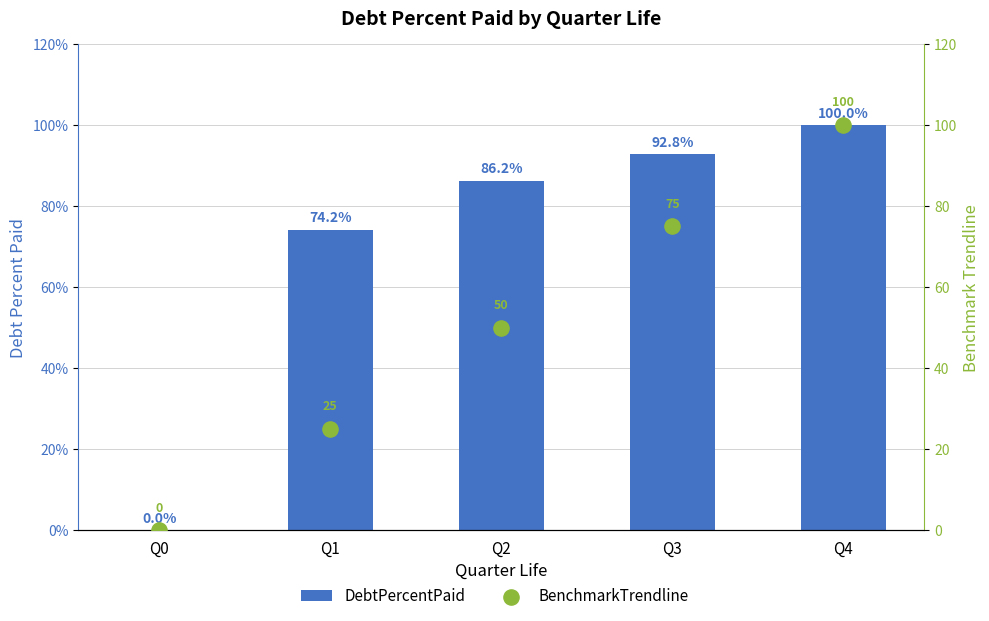

What are all the series names shown in the legend?

DebtPercentPaid, BenchmarkTrendline